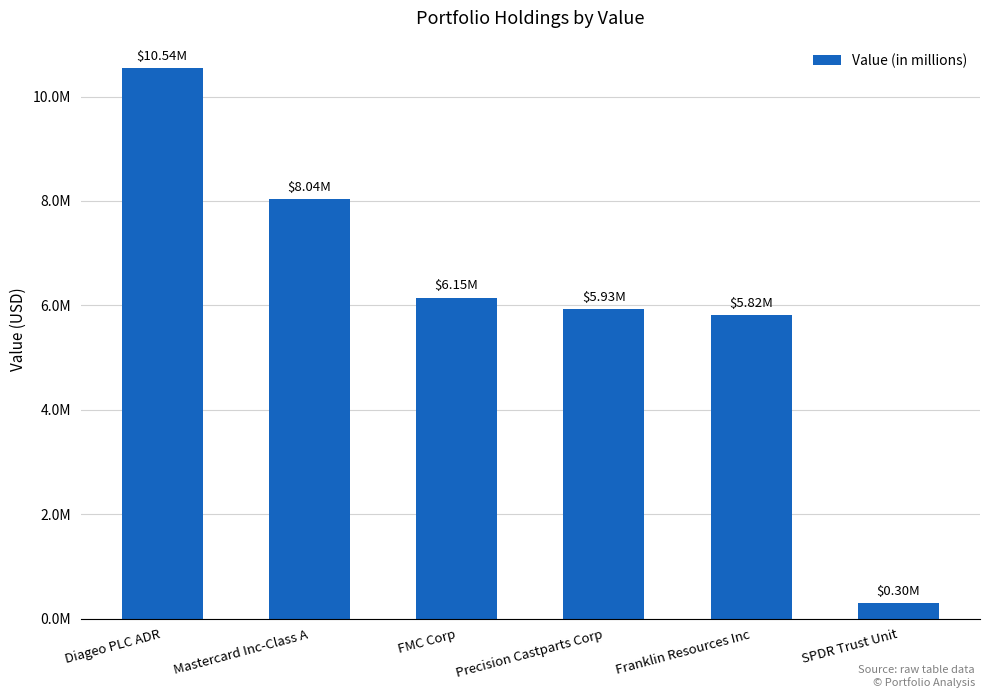

Are the bars horizontal?

No